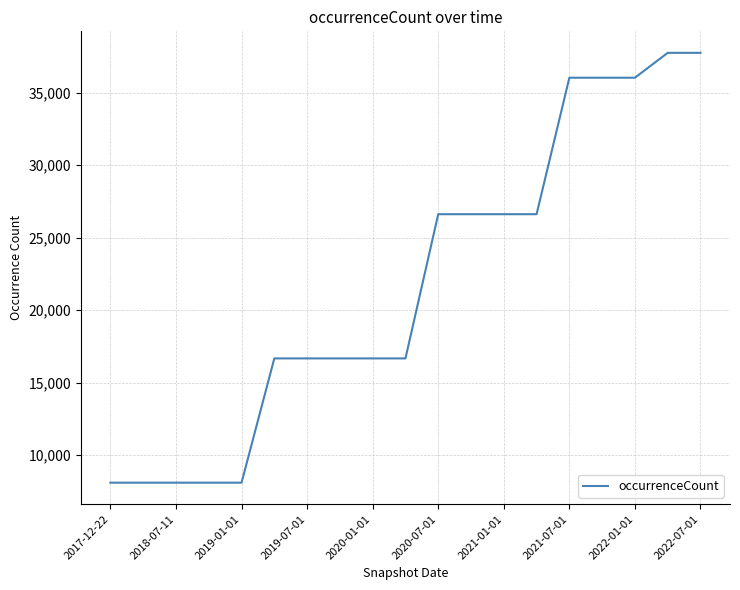

What is the minimum value shown in the chart?

8093